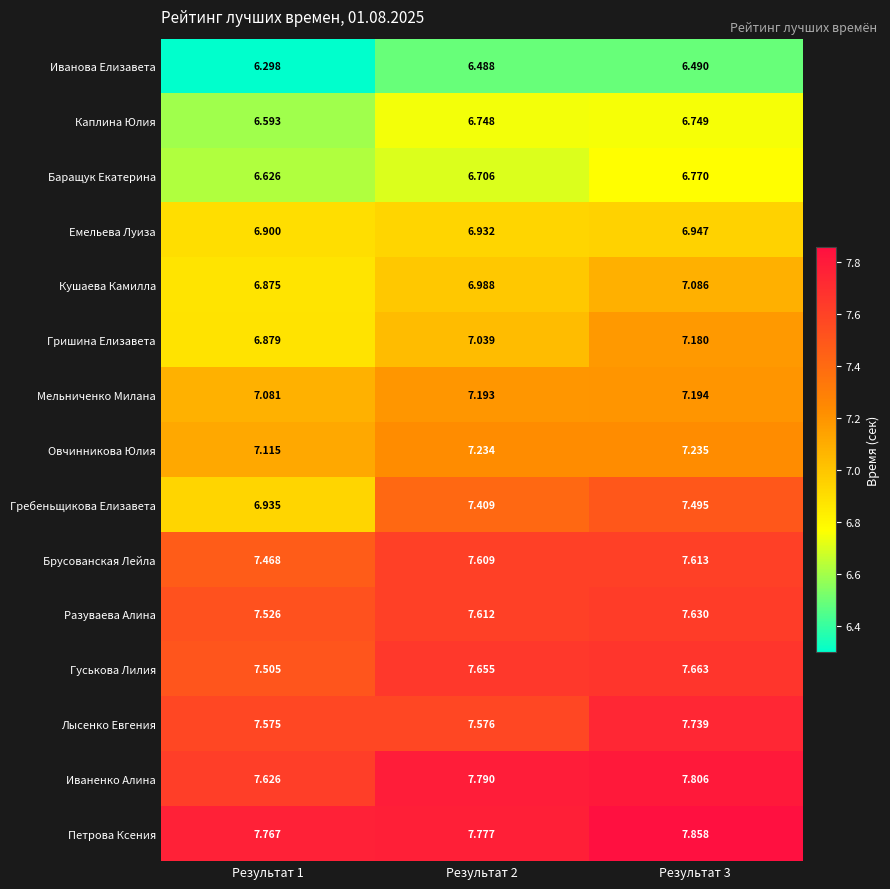

Rank the series by their maximum value, from highest to lowest.

Петрова Ксения, Иваненко Алина, Лысенко Евгения, Гуськова Лилия, Разуваева Алина, Брусованская Лейла, Гребеньщикова Елизавета, Овчинникова Юлия, Мельниченко Милана, Гришина Елизавета, Кушаева Камилла, Емельева Луиза, Баращук Екатерина, Каплина Юлия, Иванова Елизавета